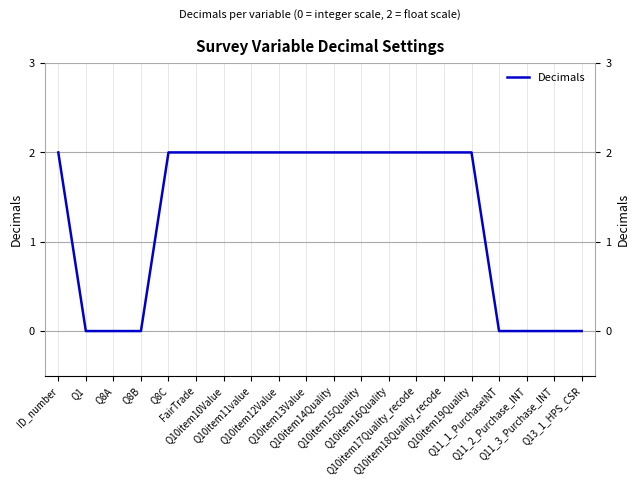

Rank the categories by value from highest to lowest.

ID_number, Q8C, FairTrade, Q10item10Value, Q10item11value, Q10item12Value, Q10item13Value, Q10item14Quality, Q10item15Quality, Q10item16Quality, Q10item17Quality_recode, Q10item18Quality_recode, Q10item19Quality, Q1, Q8A, Q8B, Q11_1_PurchaseINT, Q11_2_Purchase_INT, Q11_3_Purchase_INT, Q13_1_HPS_CSR